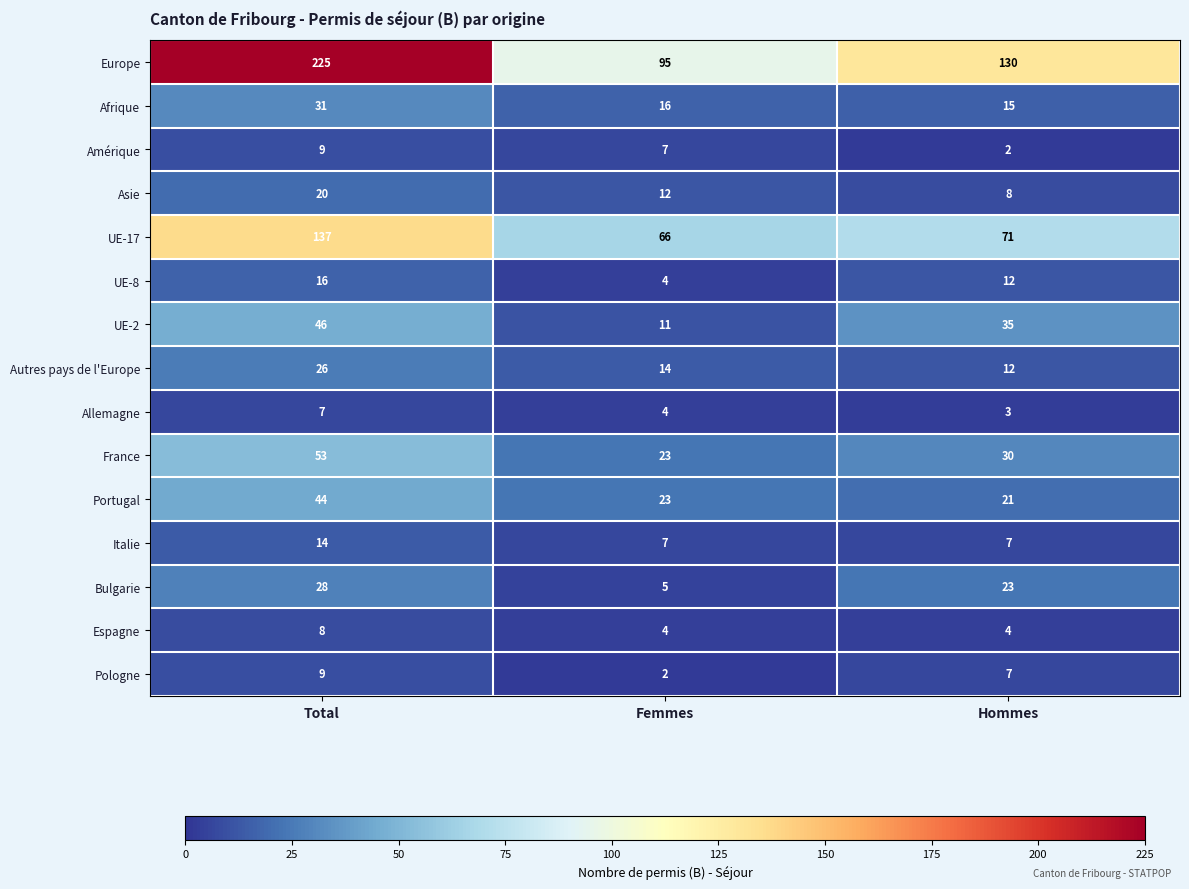

What is the difference between the maximum and second lowest values in the France series?

23